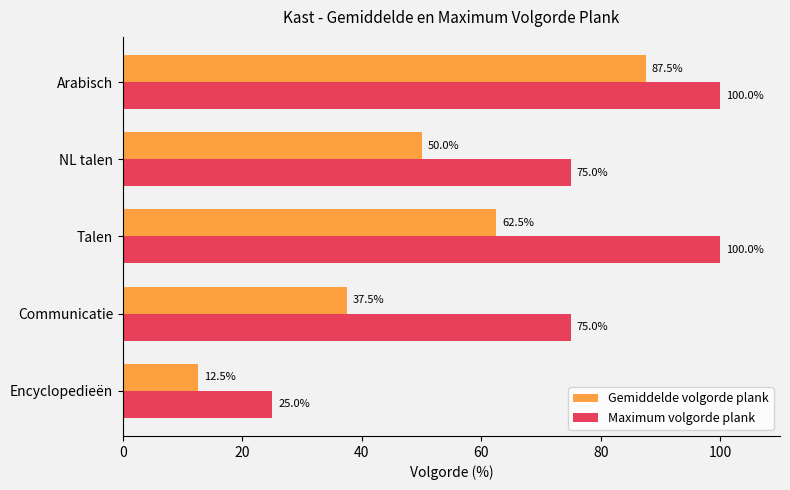

Which series has the largest total across all categories?

Maximum volgorde plank